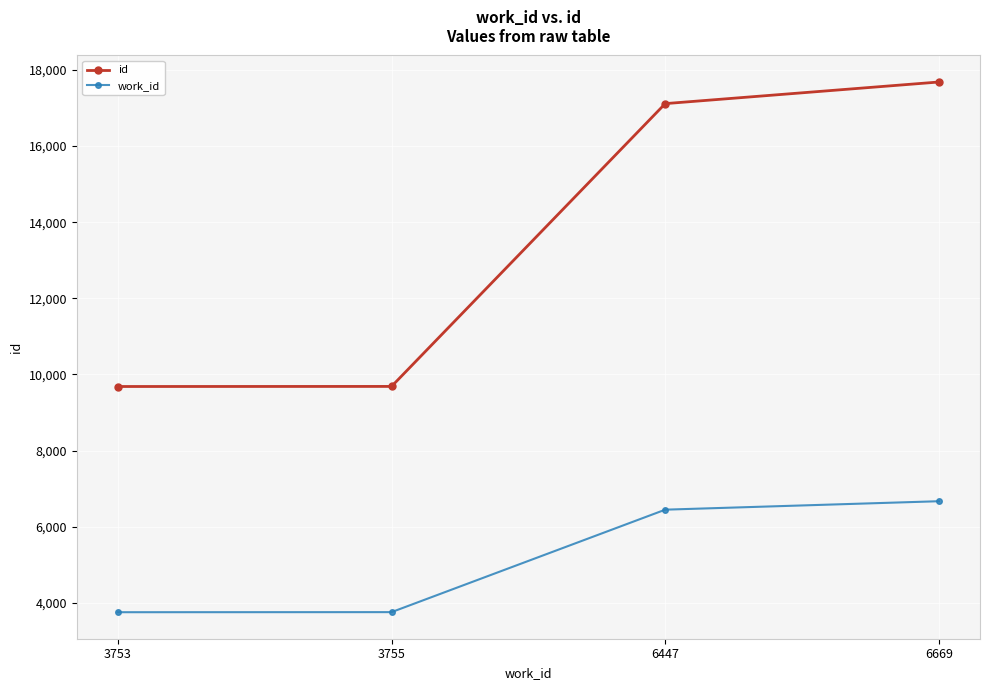

What is the value of the id point at the 1st from the left?

9683